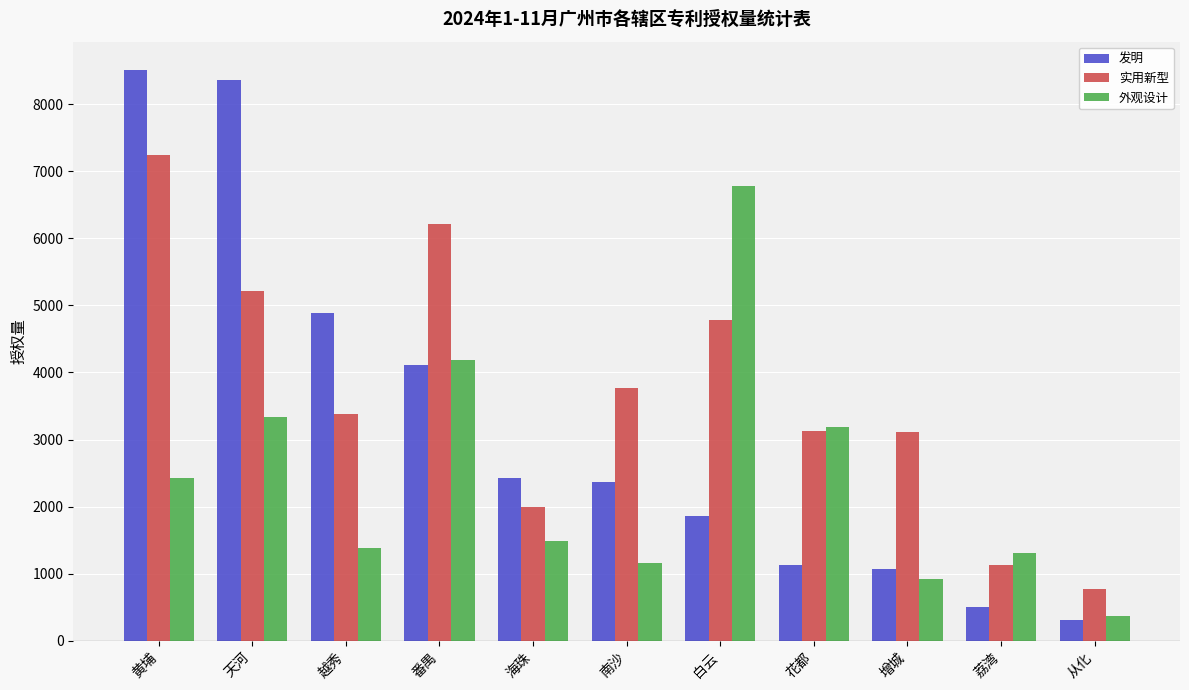

Which series has the largest range (max minus min)?

发明